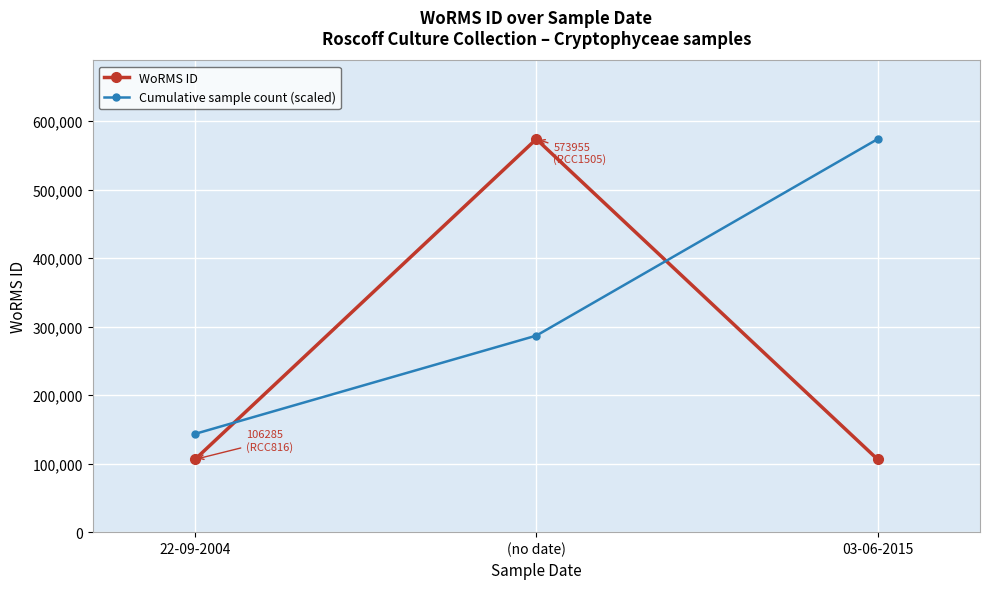

How many lines are shown in the chart?

2